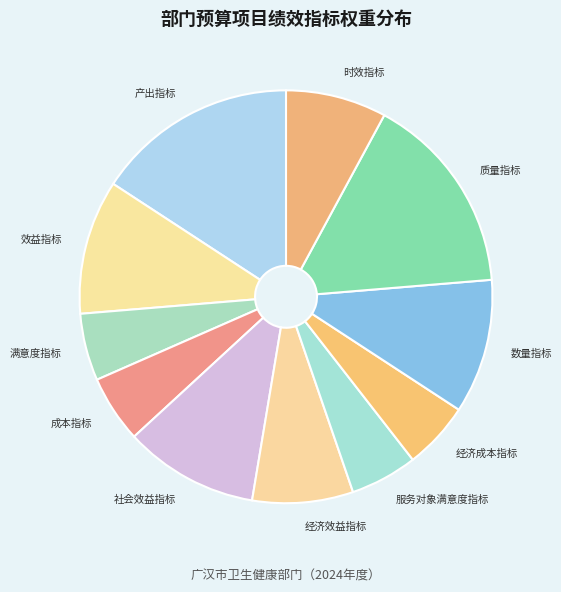

Which has a higher value, 经济效益指标 or 社会效益指标?

社会效益指标